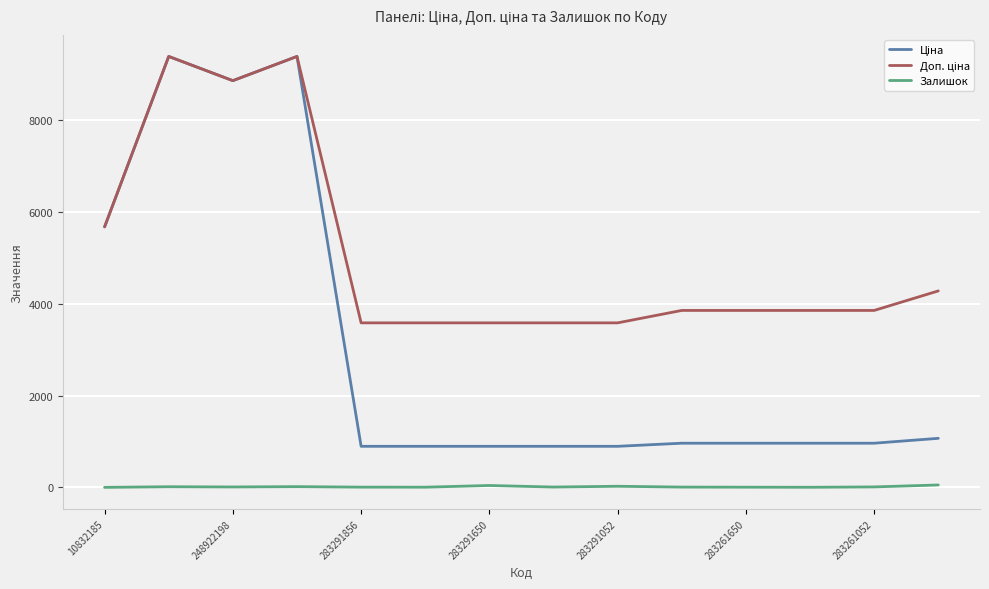

What is the maximum value shown in the chart?

9384.0